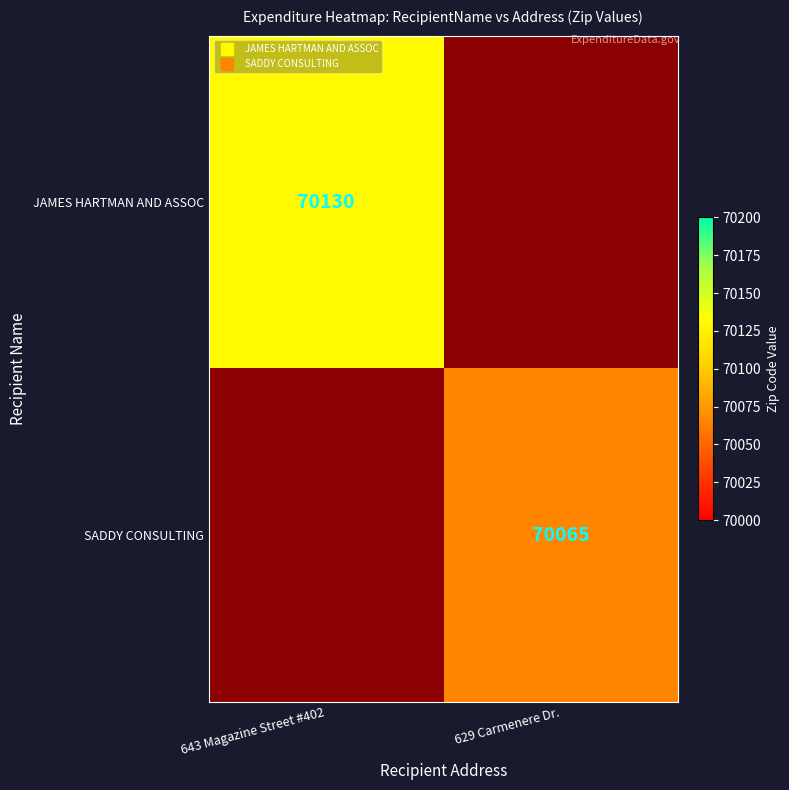

What is the highest value of the SADDY CONSULTING series?

70065